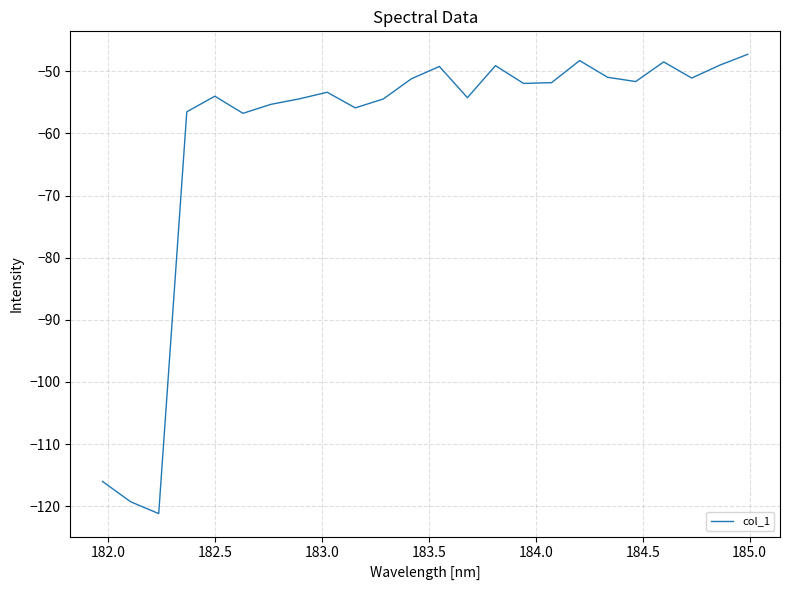

What is the minimum value shown in the chart?

-121.2